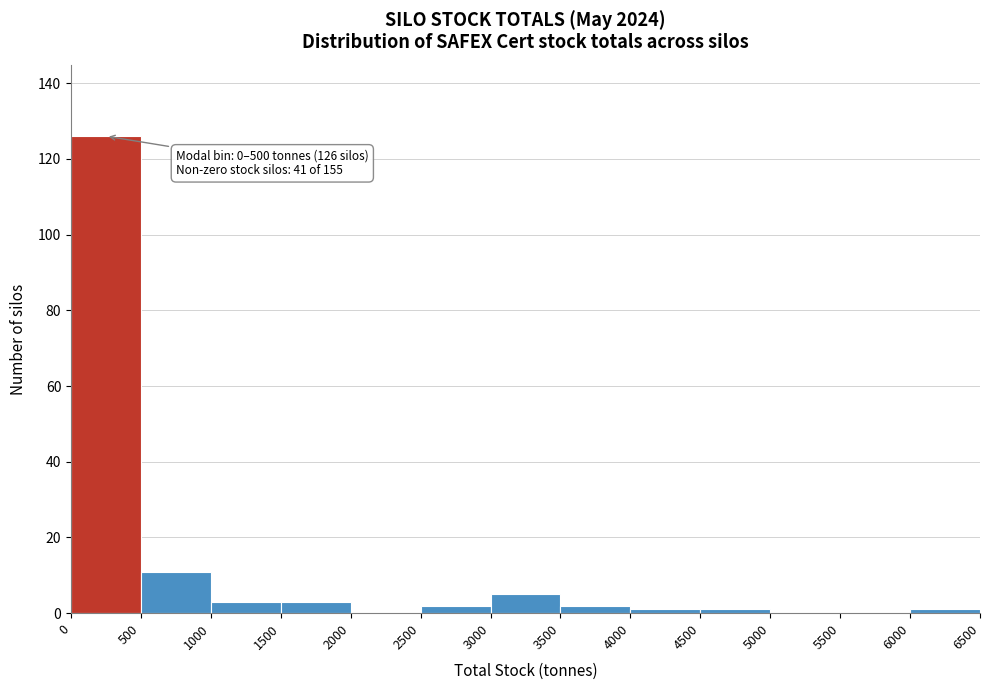

Over which range of the x-axis is the bar tallest?

0 to 500